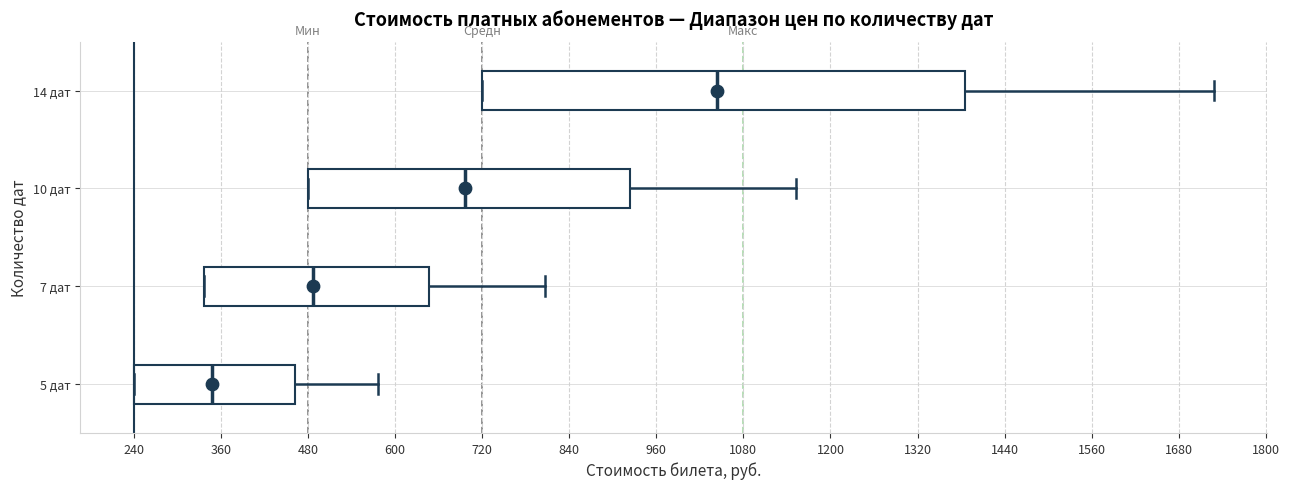

Where does the right whisker of the box for 14 дат end on the x-axis? The values are not printed on the chart, so give them approximately, as read against the axis.

1720